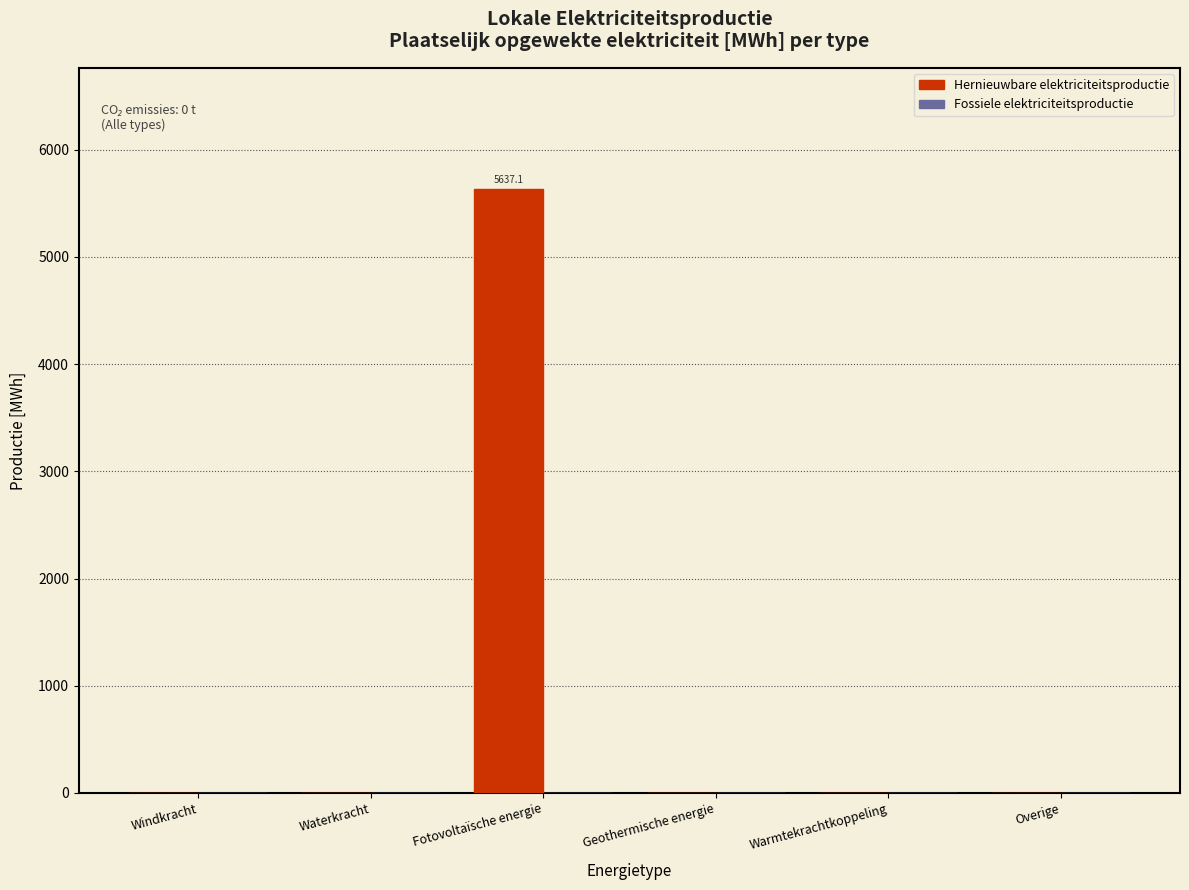

The value at Overige is 0.0. True or false?

True